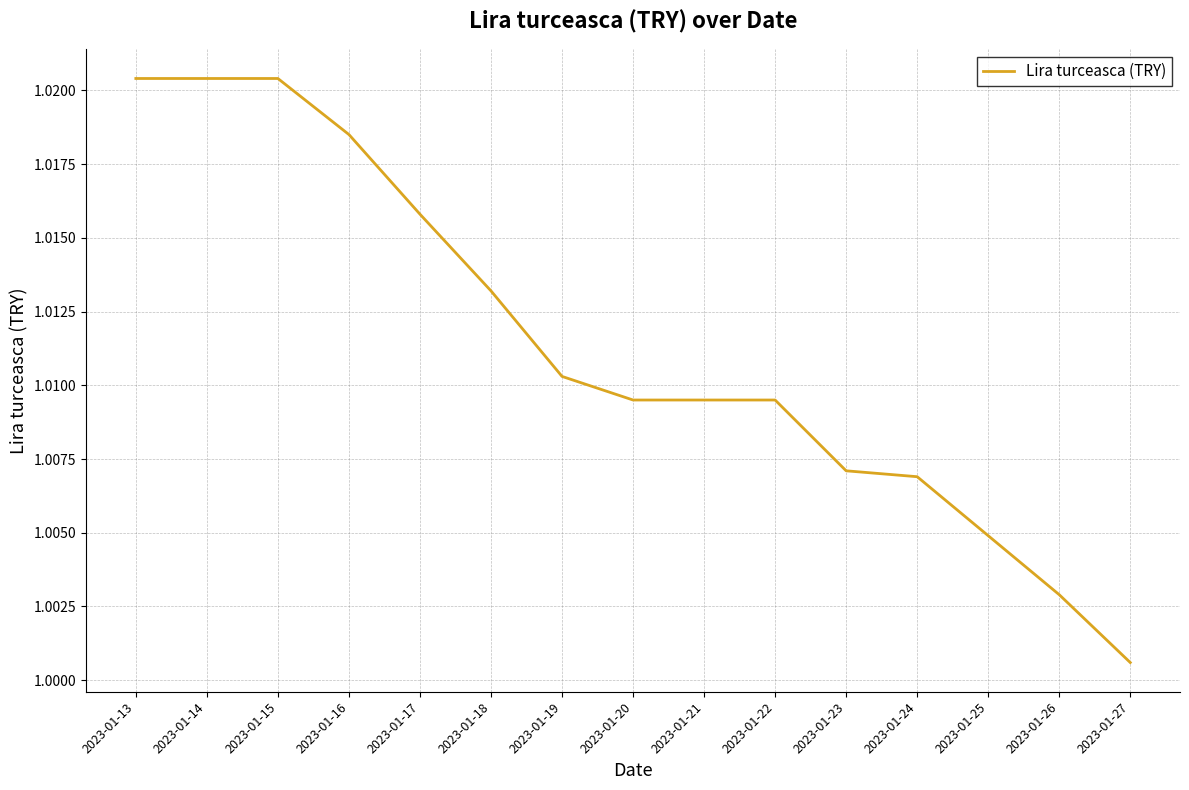

Which label corresponds to the smallest value in the chart?

2023-01-27